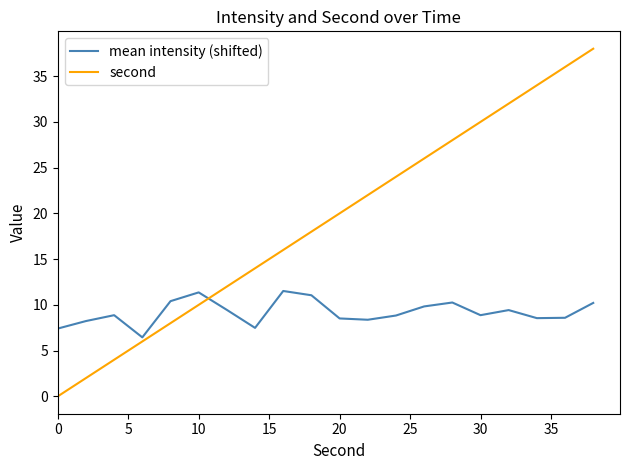

After their last crossing, which series has the higher values: mean intensity (shifted) or second?

second